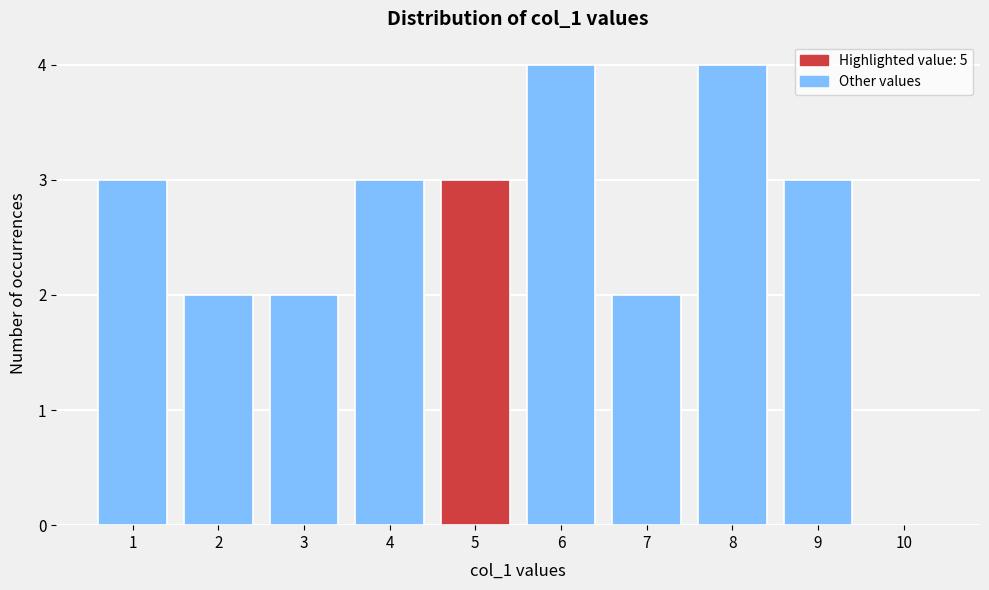

Reading left to right, list every bar in this chart as the range it spans on the x-axis followed by its height. The values are not printed on the chart, so give them approximately, as read against the axis.

0.5 to 1.5: 3
1.5 to 2.5: 2
2.5 to 3.5: 2
3.5 to 4.5: 3
4.5 to 5.5: 3
5.5 to 6.5: 4
6.5 to 7.5: 2
7.5 to 8.5: 4
8.5 to 9.5: 3
9.5 to 10.5: 0